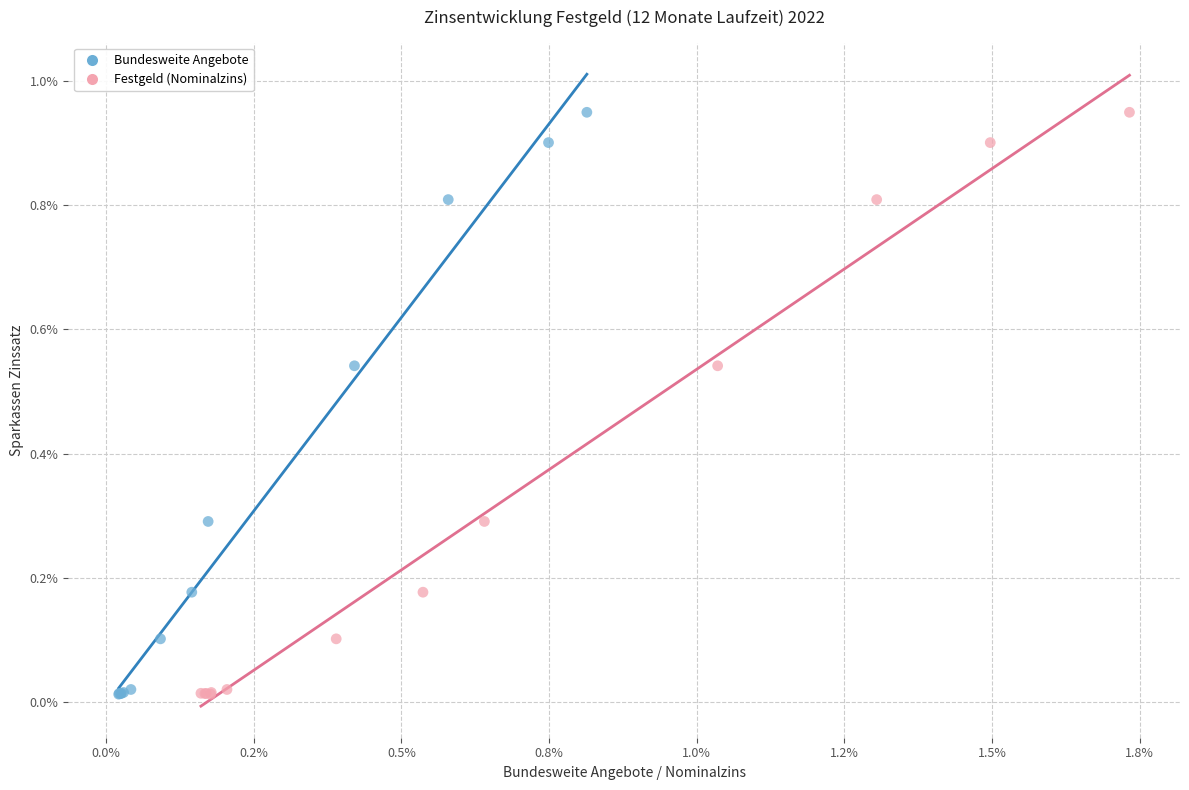

What are all the series names shown in the legend?

Bundesweite Angebote, Festgeld (Nominalzins)